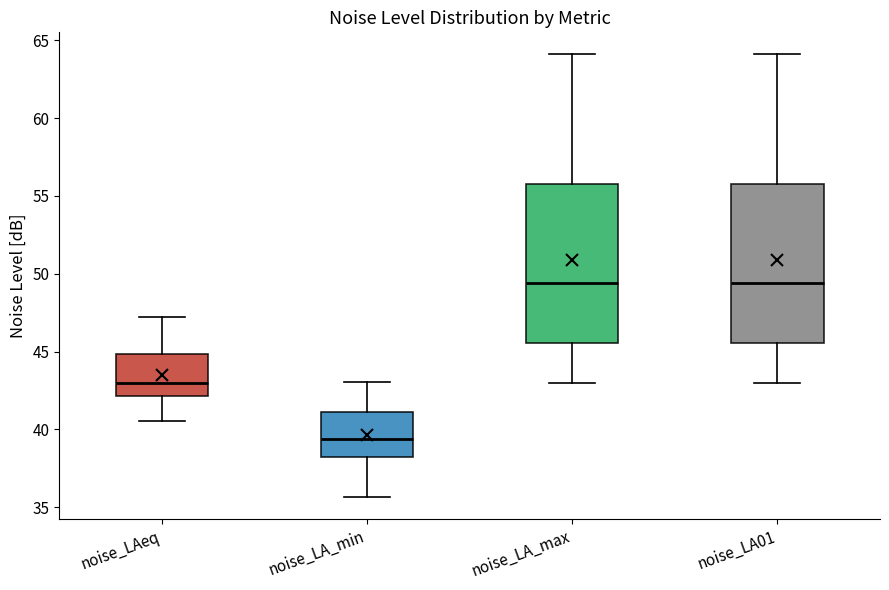

Reading left to right, read every box against the y-axis: the position of its median line, the range the box covers, and the ends of its whiskers. The values are not printed on the chart, so give them approximately, as read against the axis.

noise_LAeq: median 43.0, box 42.0 to 45.0, whiskers 40.5 to 47.0
noise_LA_min: median 39.5, box 38.0 to 41.0, whiskers 35.5 to 43.0
noise_LA_max: median 49.5, box 45.5 to 56.0, whiskers 43.0 to 64.0
noise_LA01: median 49.5, box 45.5 to 56.0, whiskers 43.0 to 64.0